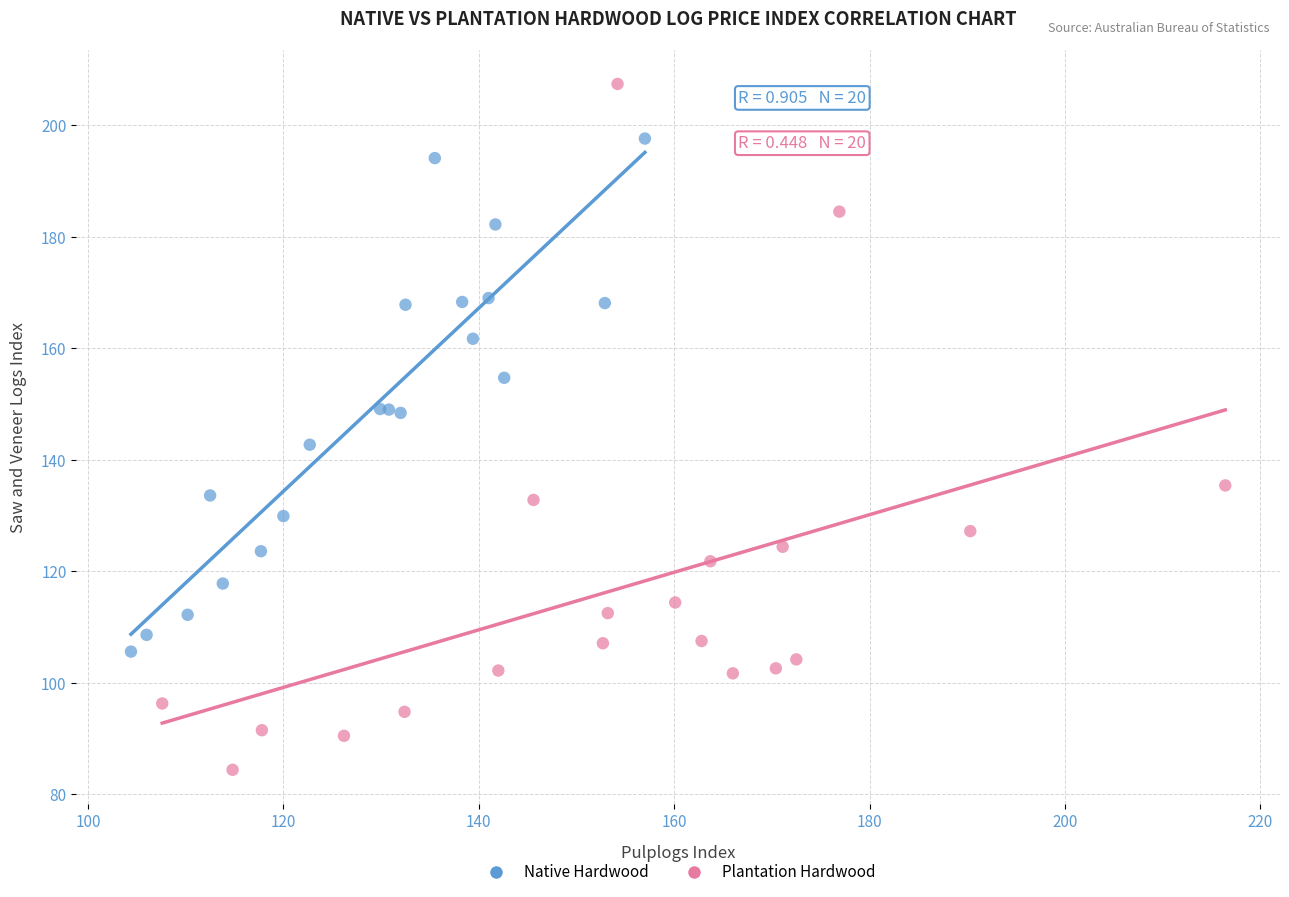

Which series has the widest spread of Y values?

Plantation Hardwood